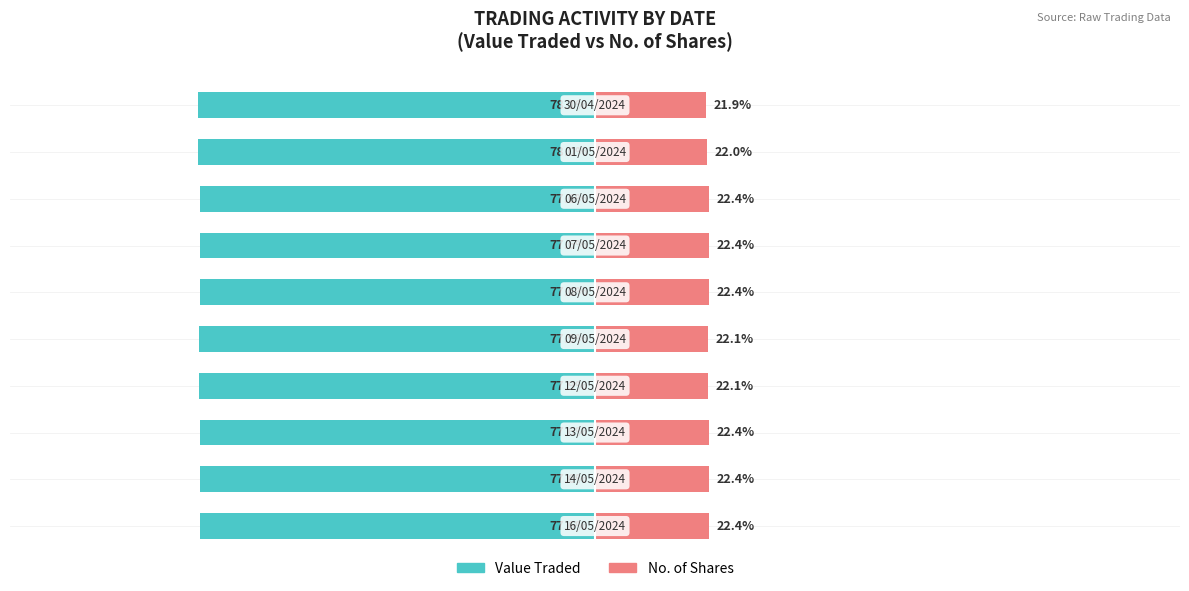

What is the smallest value displayed?

-78.1